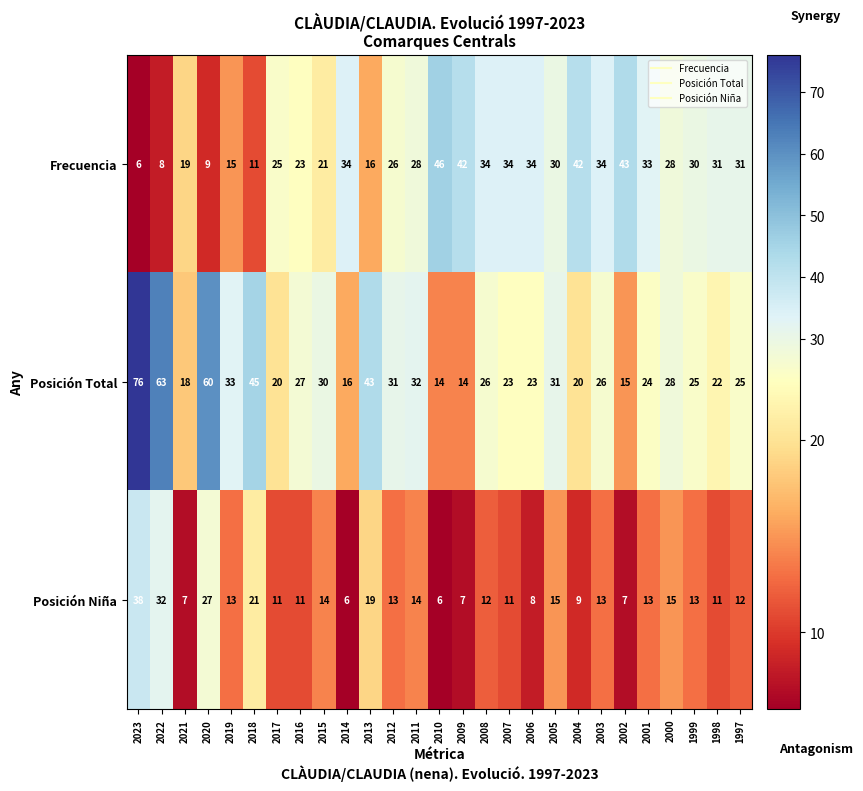

Which series has the largest range (max minus min)?

Posición Total